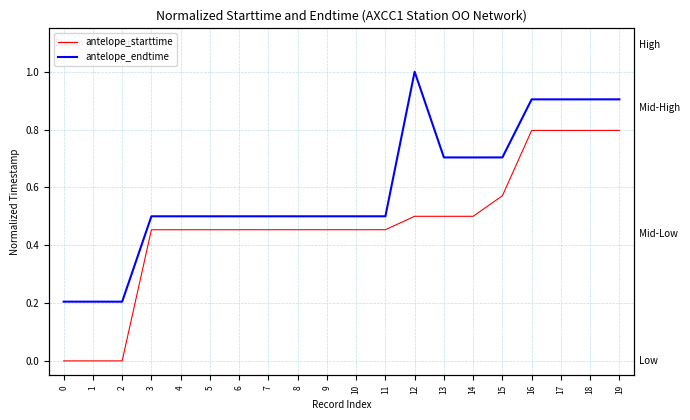

Reading left to right, transcribe all the data shown in this chart.

antelope_starttime: 0.0	0.0	0.0	0.5	0.5	0.5	0.5	0.5	0.5	0.5	0.5	0.5	0.5	0.5	0.5	0.6	0.8	0.8	0.8	0.8
antelope_endtime: 0.2	0.2	0.2	0.5	0.5	0.5	0.5	0.5	0.5	0.5	0.5	0.5	1.0	0.7	0.7	0.7	0.9	0.9	0.9	0.9